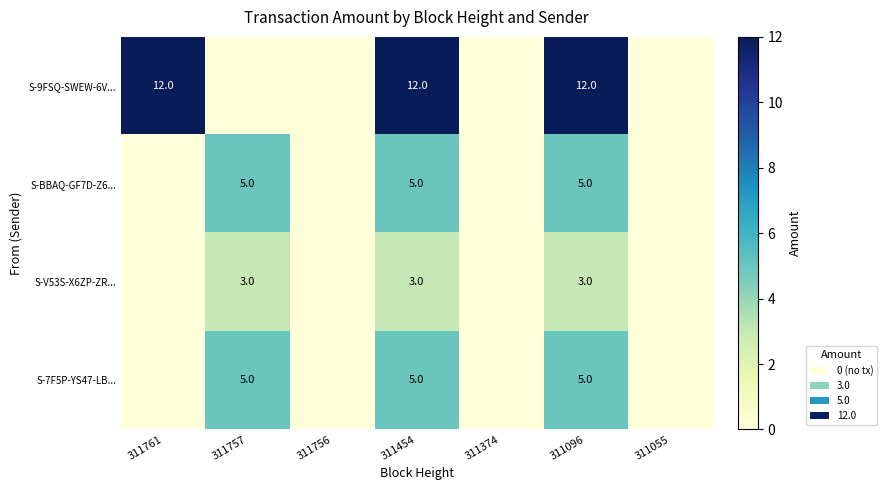

True or false: S-7F5P-YS47-LB... has a value of 2 at 311096.

False